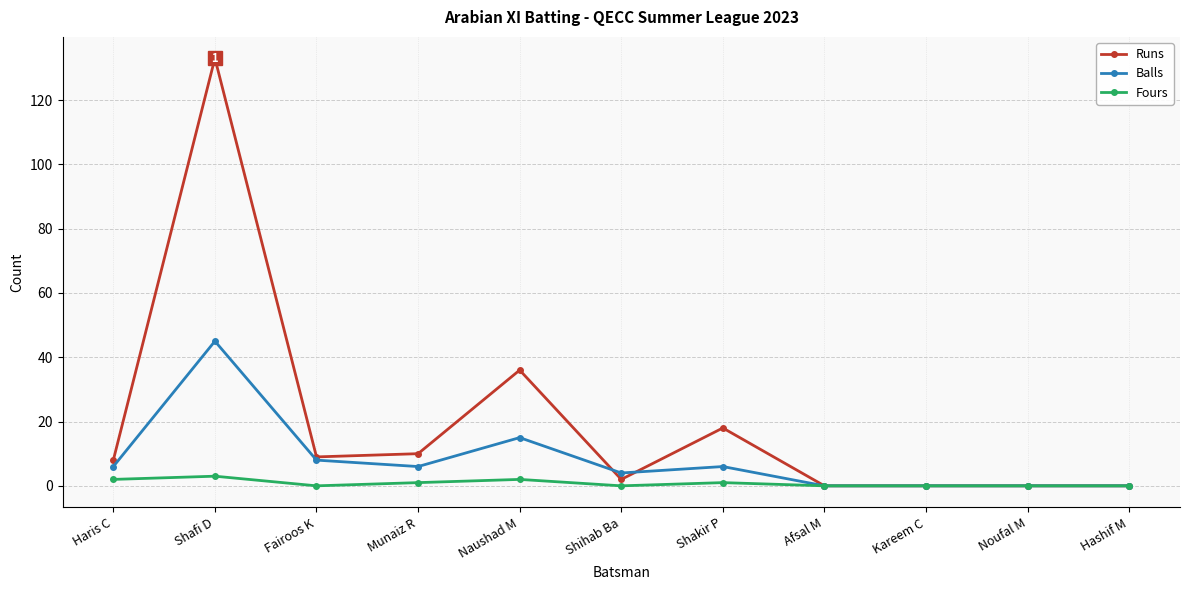

Where is the first local maximum for Balls?

Shafi D